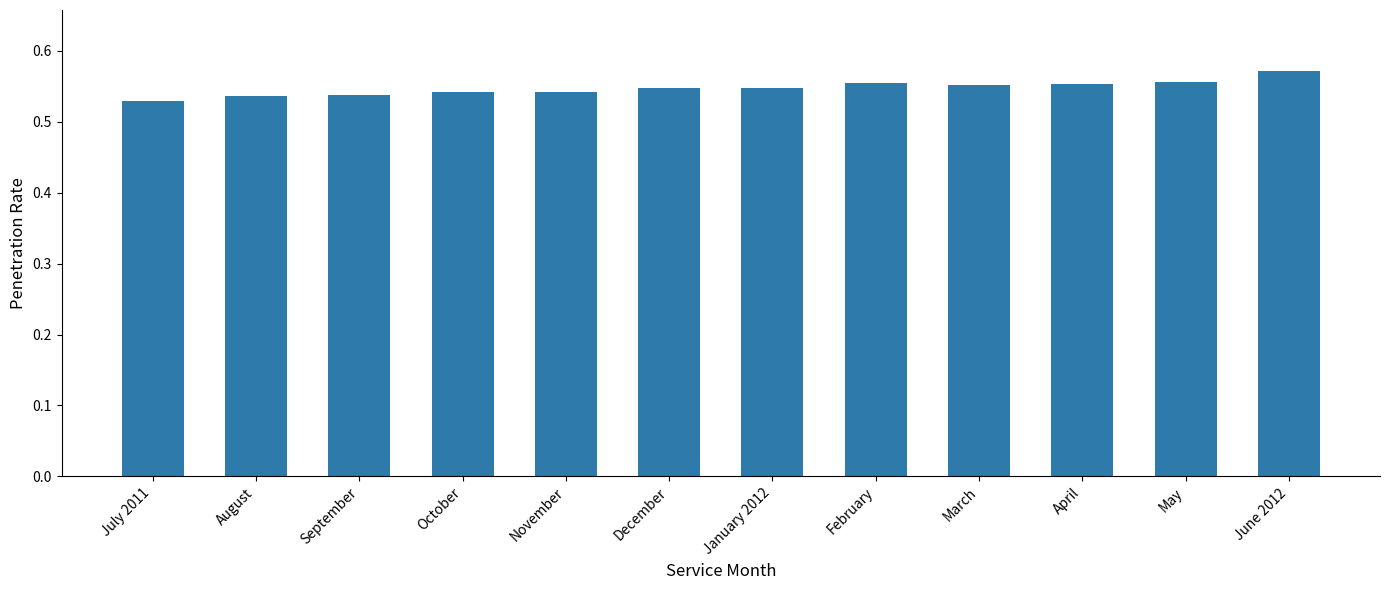

At which category does the chart reach its peak across all series?

June 2012